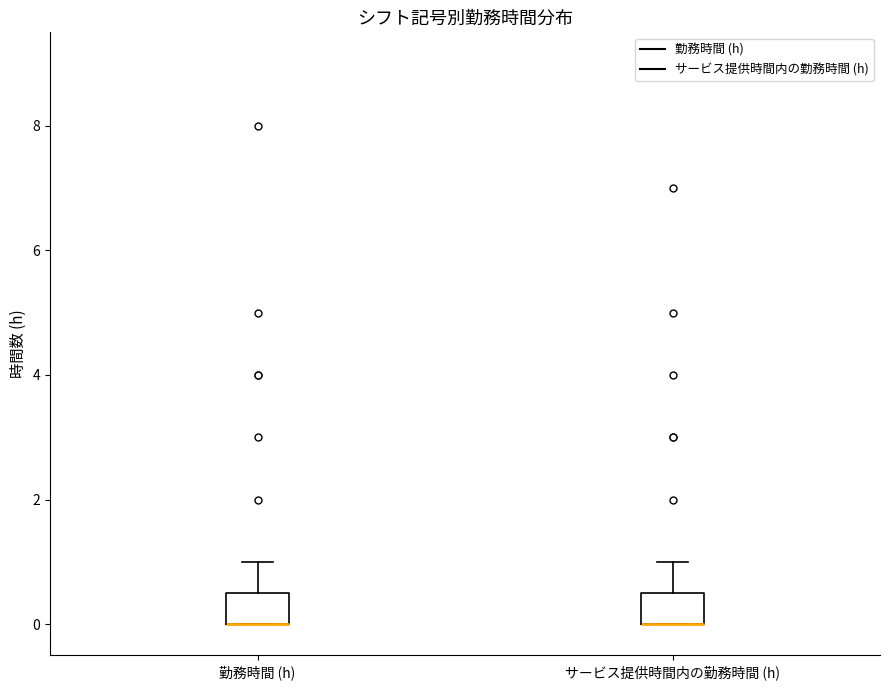

Where does the upper whisker of the box for 勤務時間 (h) end on the y-axis? The values are not printed on the chart, so give them approximately, as read against the axis.

1.0